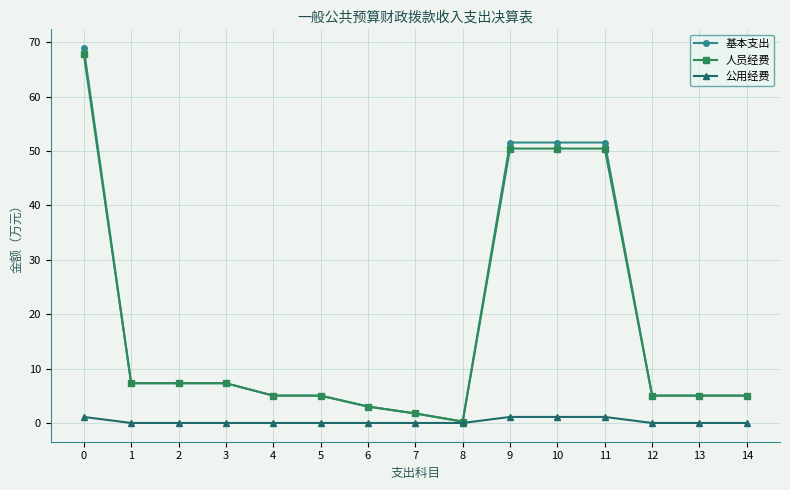

What is the sum of all 公用经费 values?

4.4